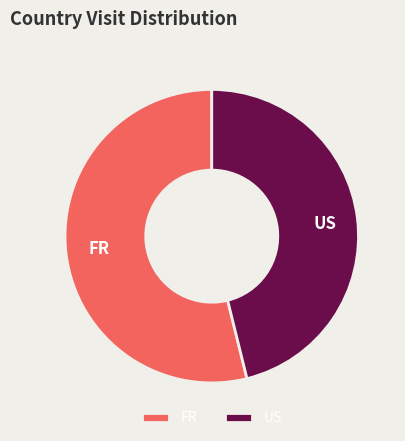

What is the majority slice?

FR